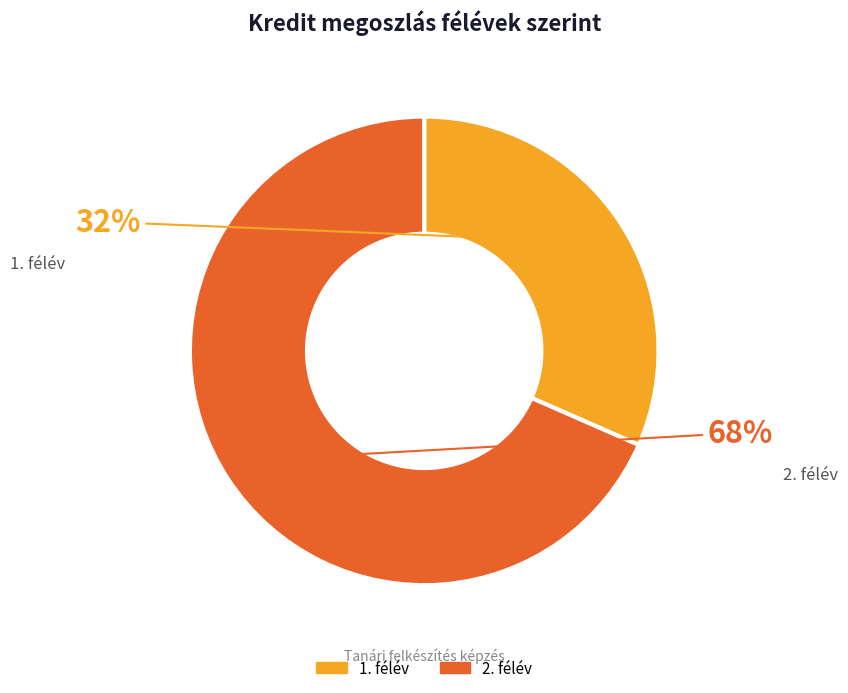

Does 1. félév account for over 50% of the chart?

No